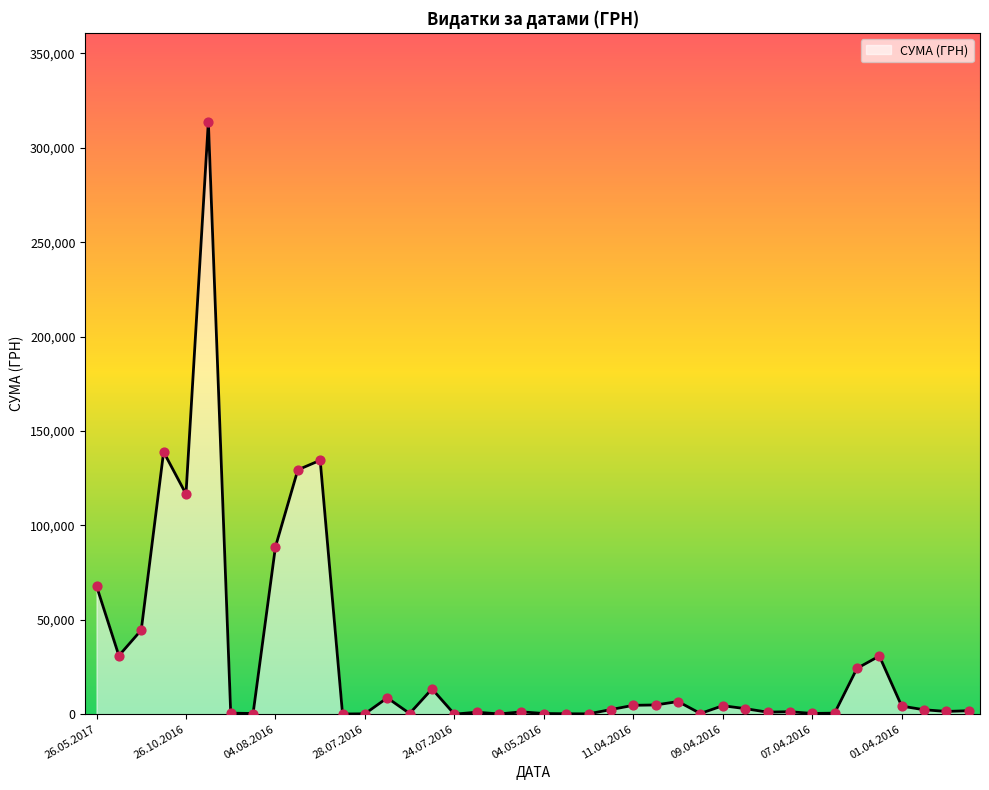

What is the greatest value displayed?

313793.7